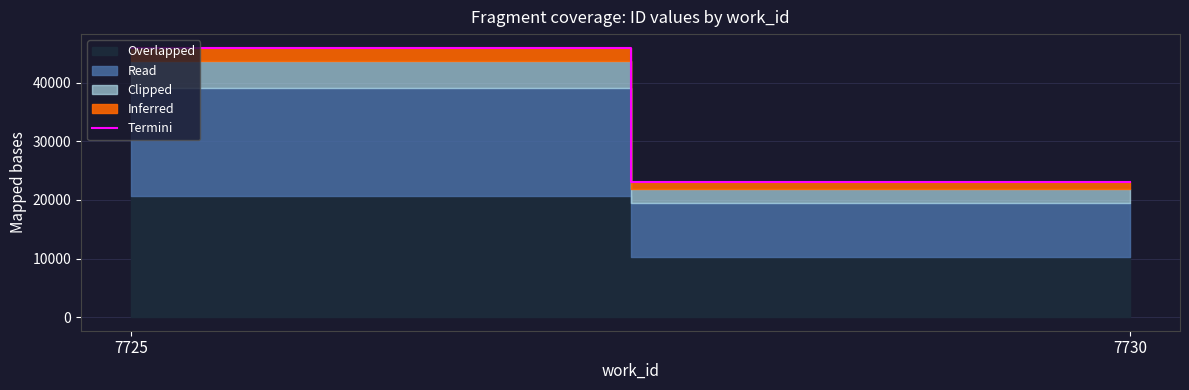

What is the value of the 2nd point from the left?

22996.0